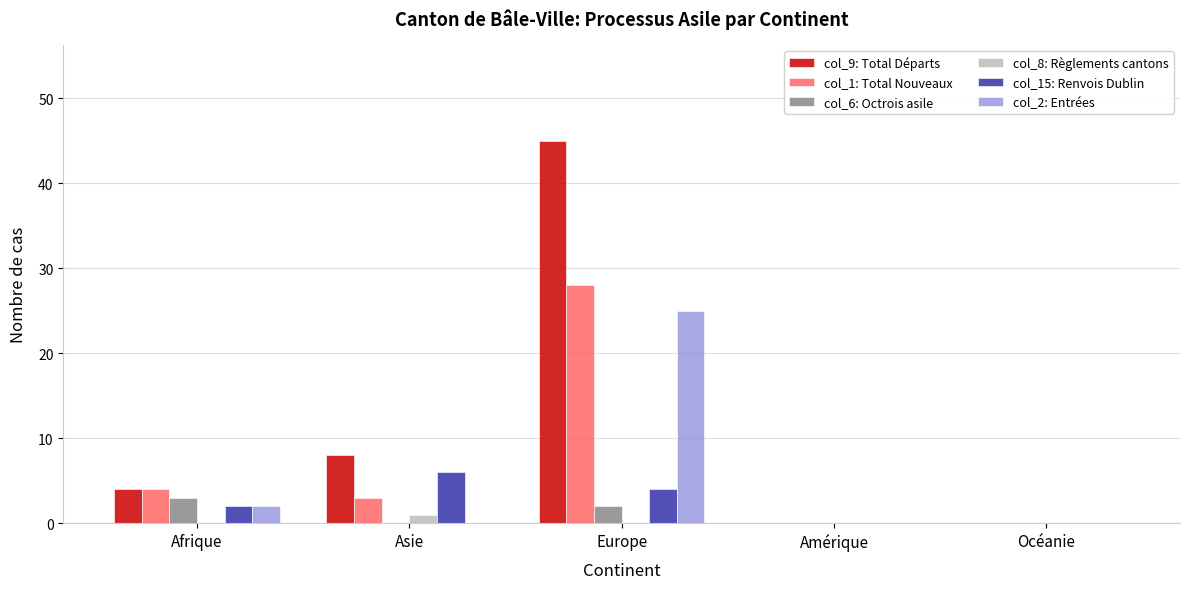

At which category is the sum across all series the highest?

Europe